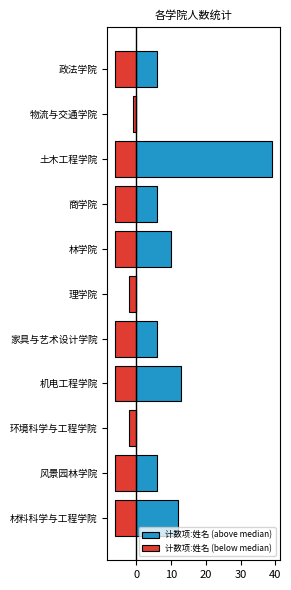

How many groups of bars are there?

11